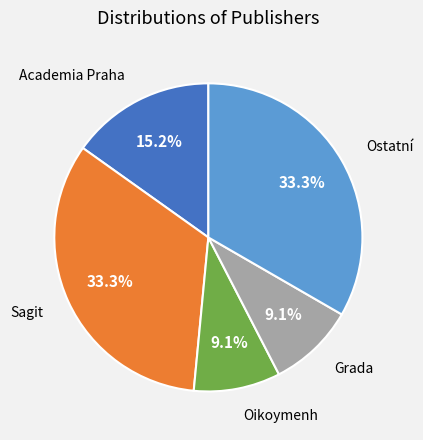

Does any single category account for the majority?

No